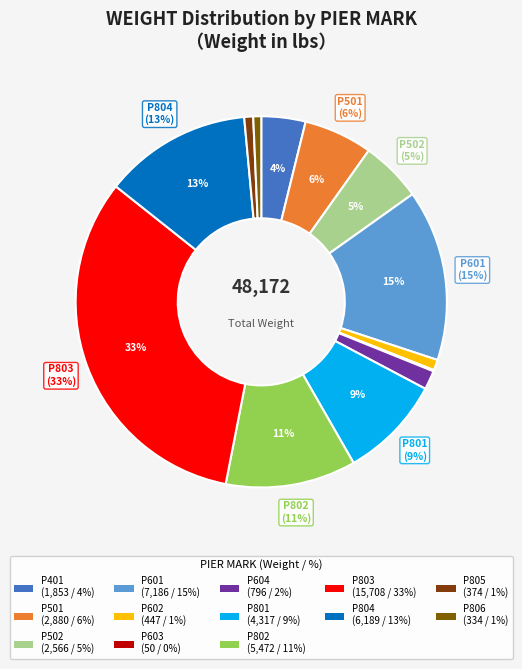

Which slice is the smallest?

P603